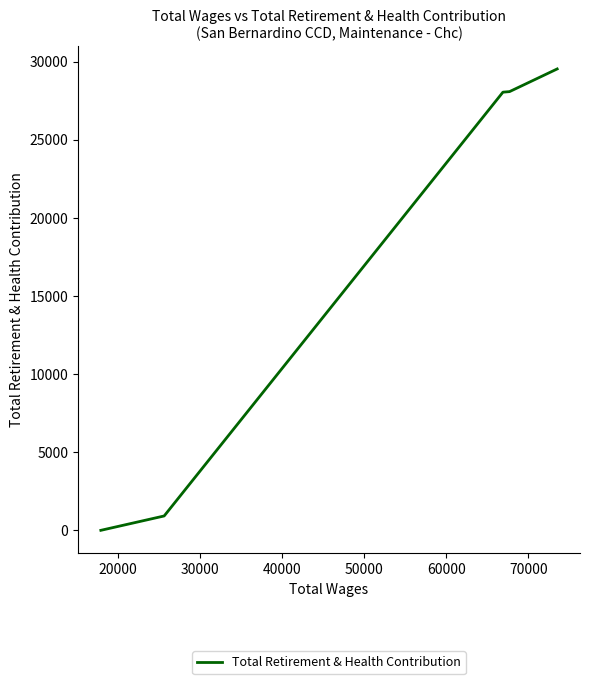

What is the maximum value shown in the chart?

29525